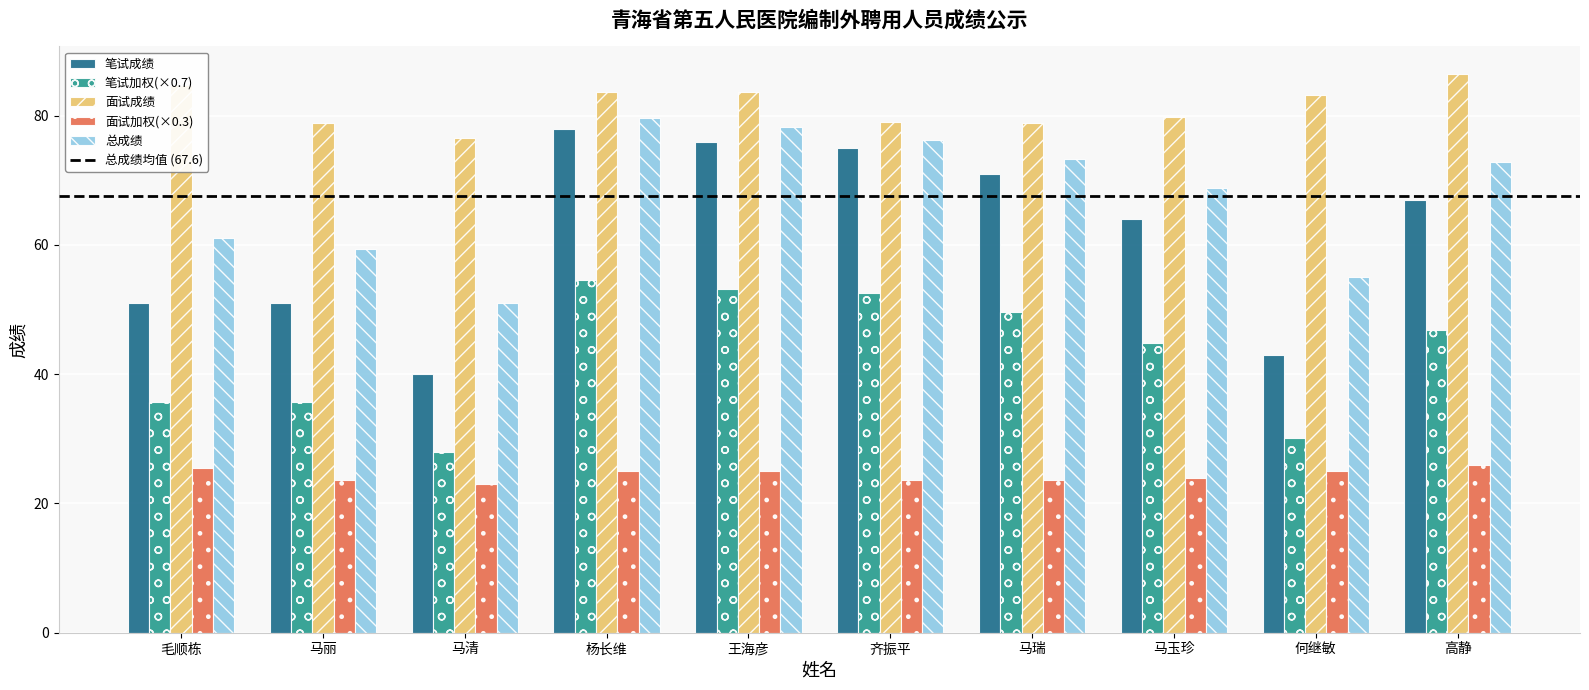

What is the label of the 2nd bar from the left?

马丽